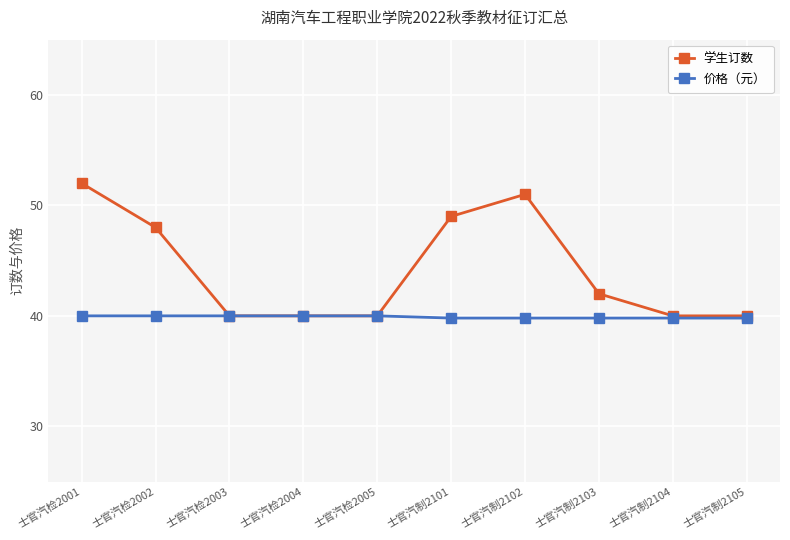

What is the value of the 学生订数 point at the 4th from the left?

40.0